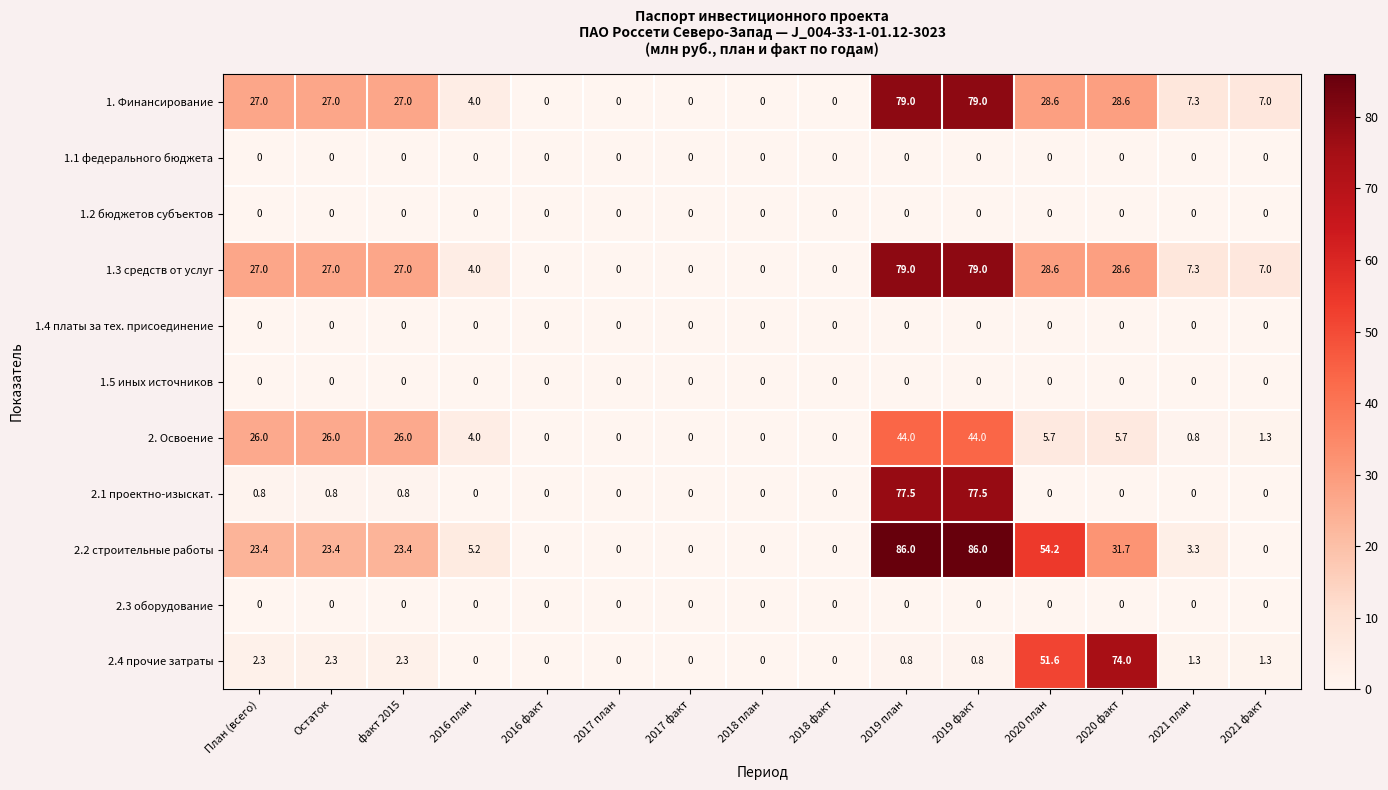

At how many categories does at least one series exceed 13?

7